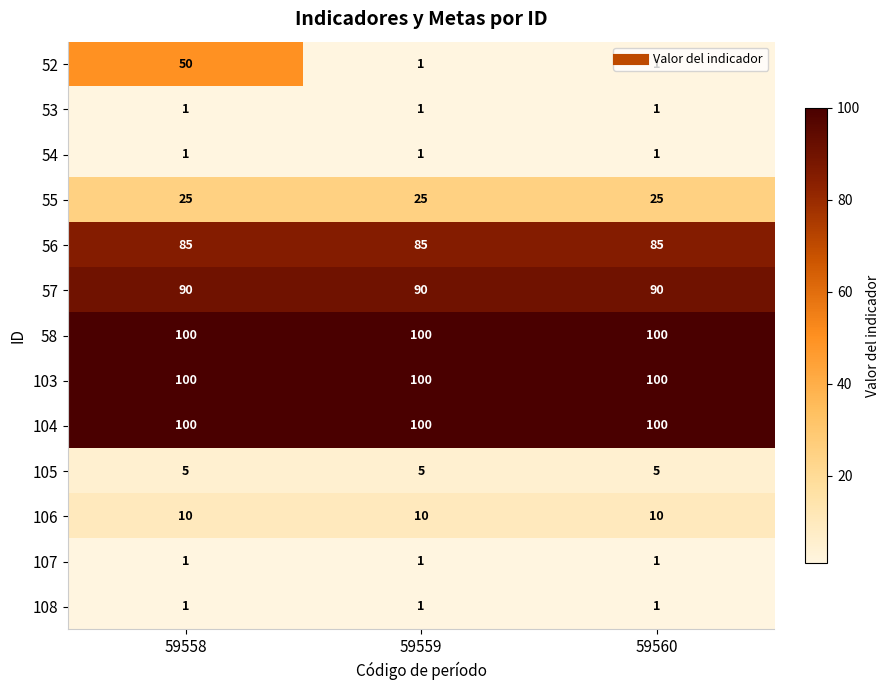

At which category is the sum across all series the highest?

59558